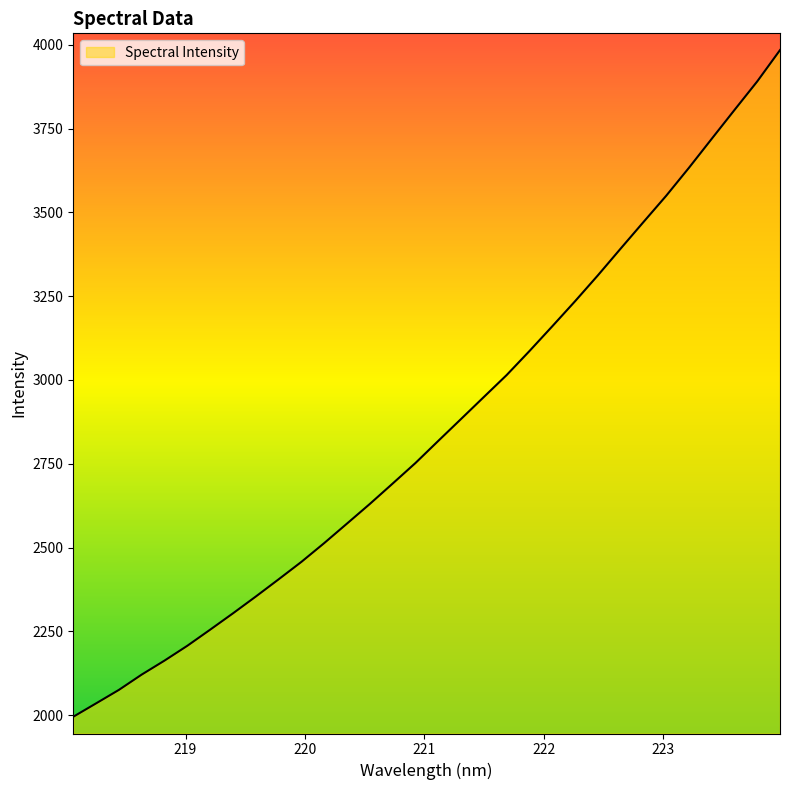

What is the maximum value shown in the chart?

3984.1